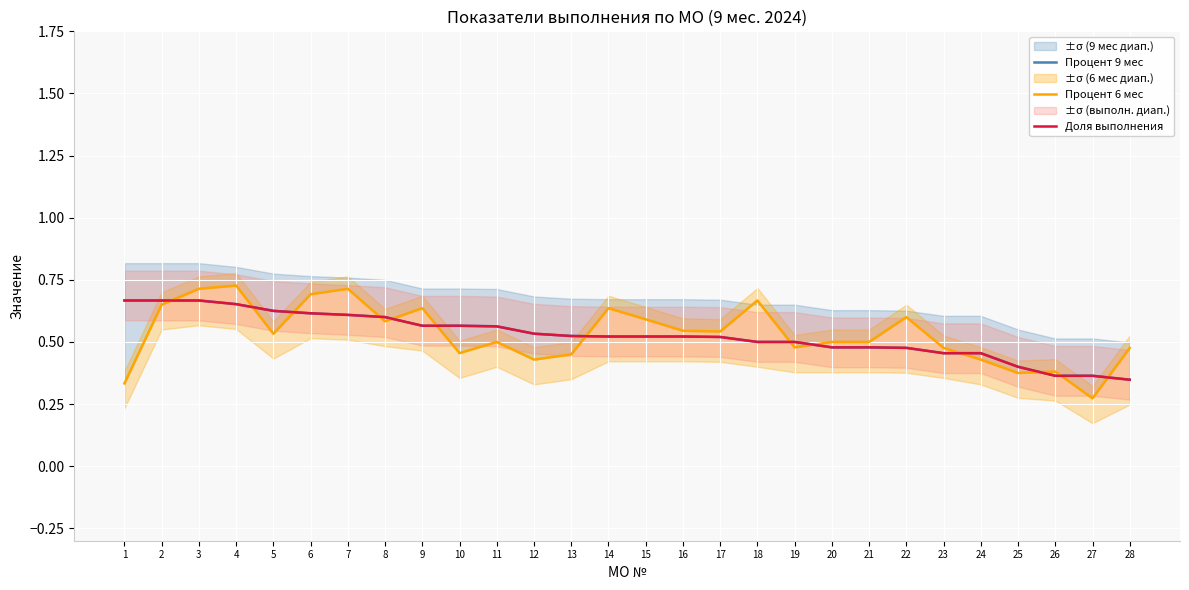

Where do Процент 6 мес and Процент 9 мес first cross each other?

2 and 3